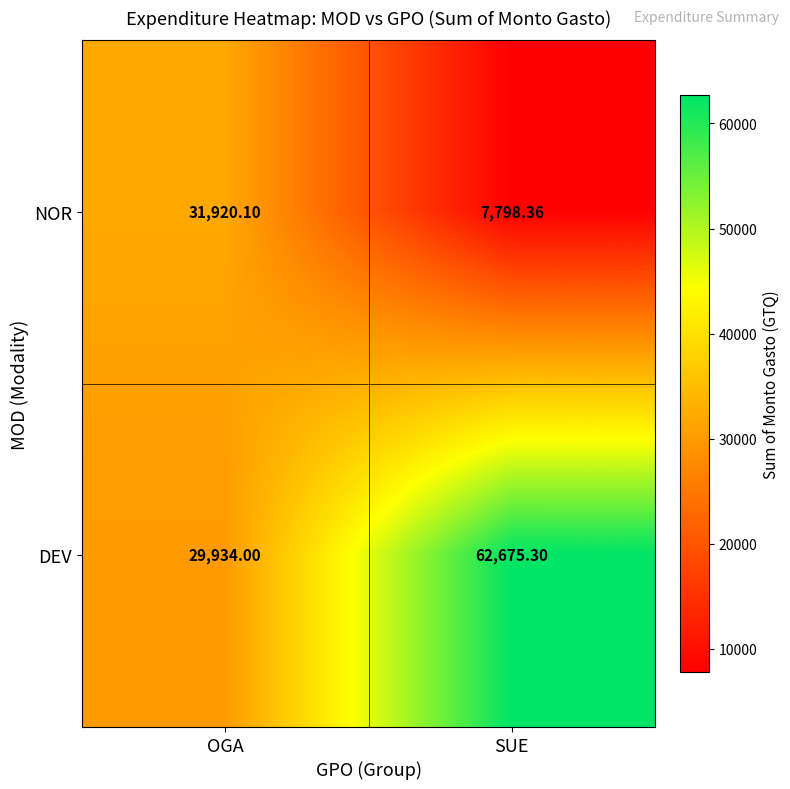

At which label does DEV reach its minimum?

OGA